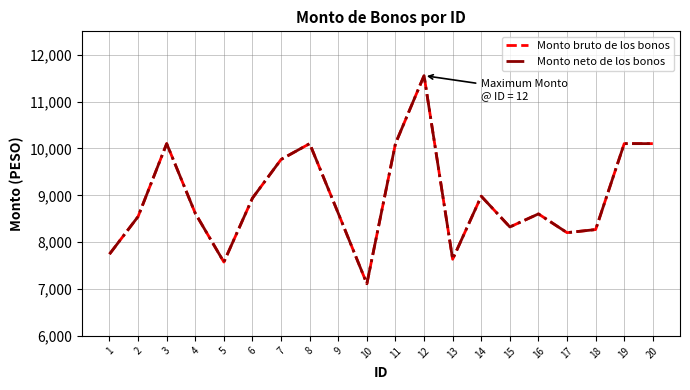

Does the chart display data point markers on the line(s)?

No